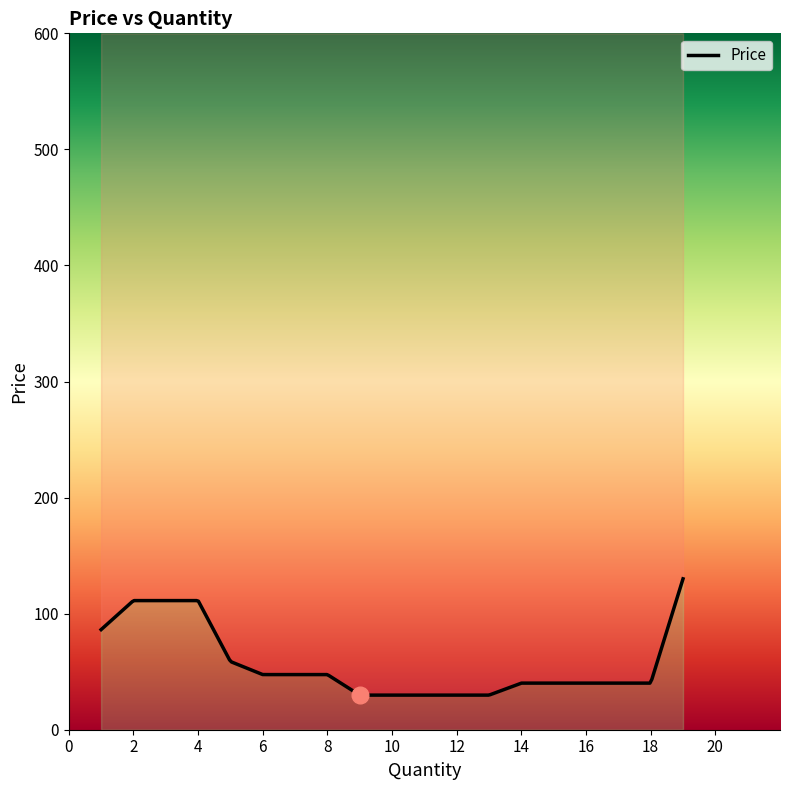

Reading left to right, extract all data points from this chart.

86.2	111.2	111.2	111.2	58.8	47.5	47.5	47.5	29.8	29.8	29.8	29.8	29.8	40.1	40.1	40.1	40.1	40.1	130.0